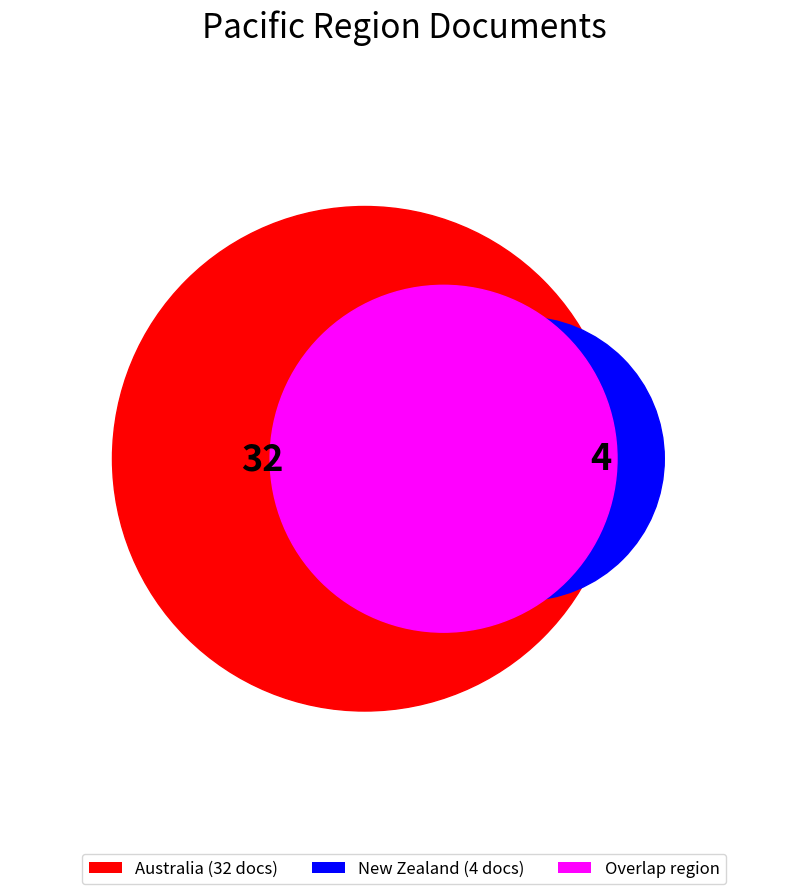

Combined, do Australia and New Zealand account for over 50%?

Yes